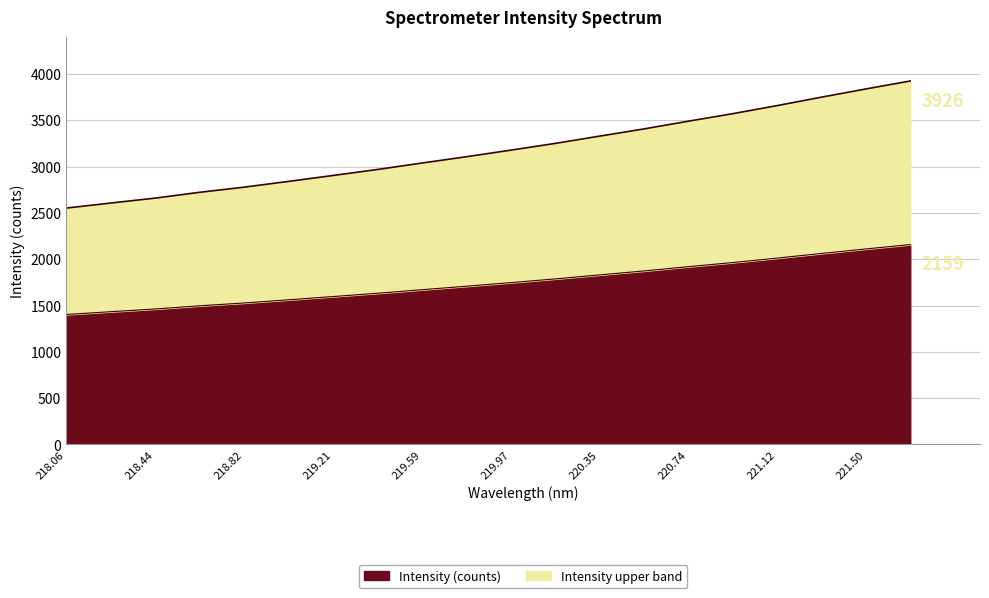

The value at 220.1623 is 3251.7. True or false?

True